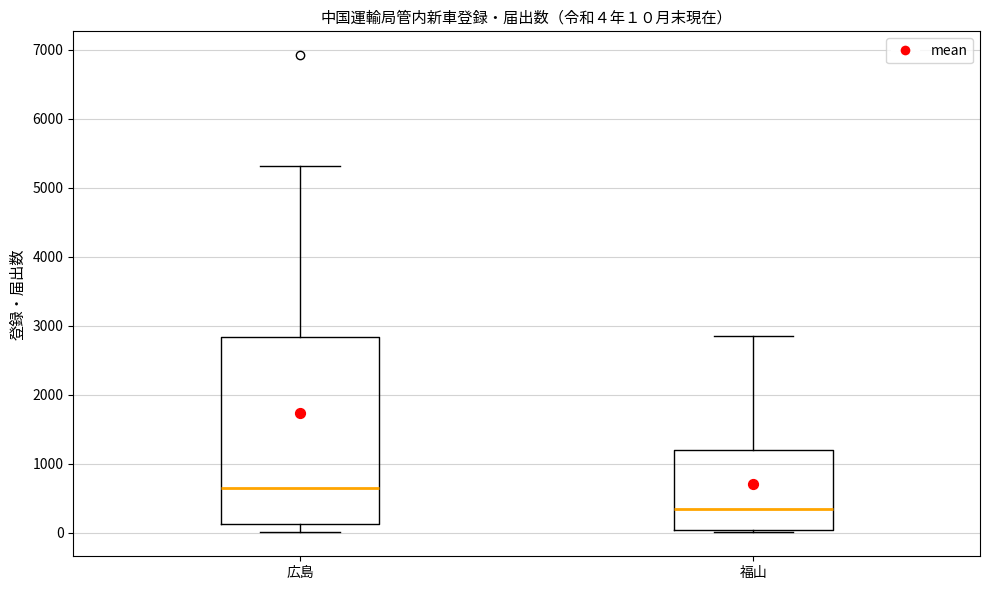

Which box has the lowest median line?

福山